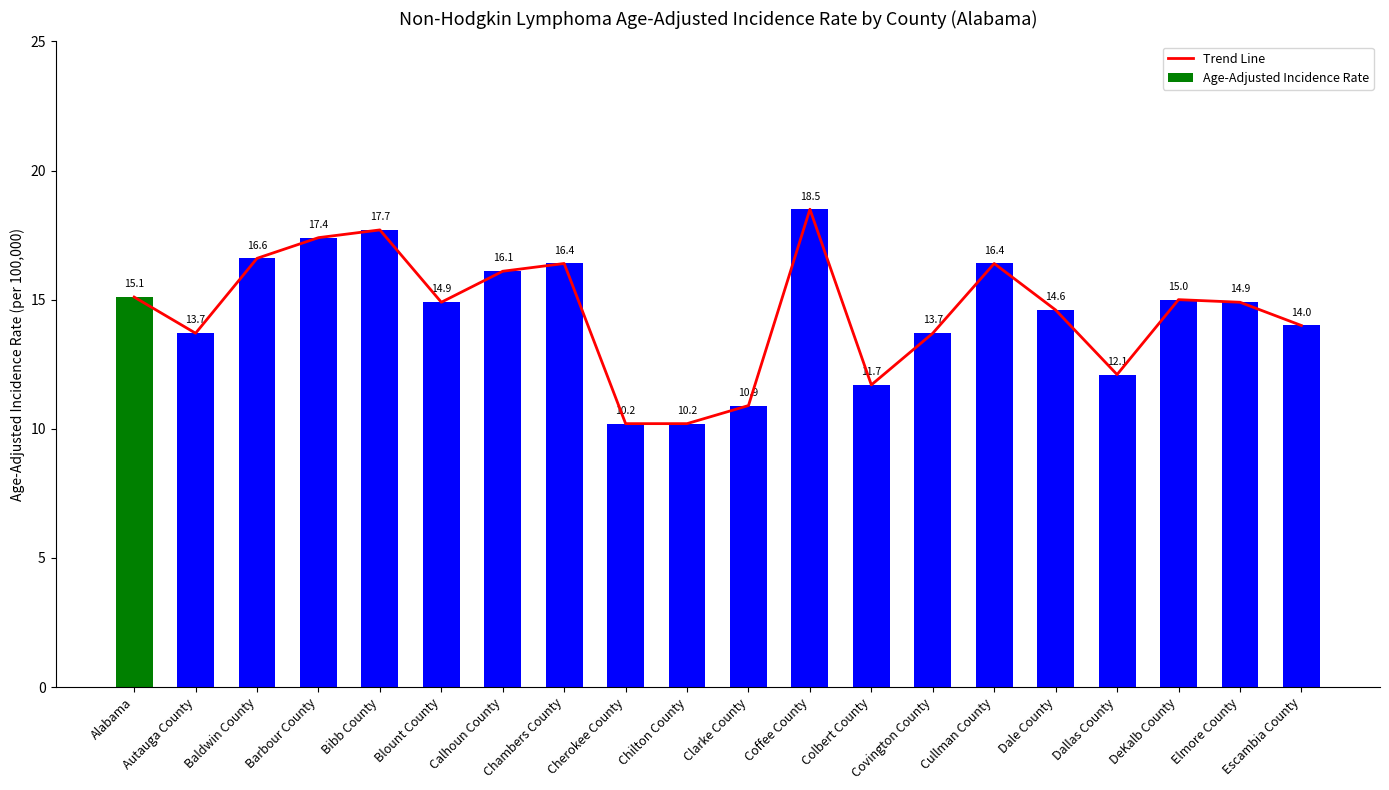

Reading left to right, extract all data points from this chart.

Trend Line: Alabama=15.1	Autauga County=13.7	Baldwin County=16.6	Barbour County=17.4	Bibb County=17.7	Blount County=14.9	Calhoun County=16.1	Chambers County=16.4	Cherokee County=10.2	Chilton County=10.2	Clarke County=10.9	Coffee County=18.5	Colbert County=11.7	Covington County=13.7	Cullman County=16.4	Dale County=14.6	Dallas County=12.1	DeKalb County=15.0	Elmore County=14.9	Escambia County=14.0
Age-Adjusted Incidence Rate: Alabama=15.1	Autauga County=13.7	Baldwin County=16.6	Barbour County=17.4	Bibb County=17.7	Blount County=14.9	Calhoun County=16.1	Chambers County=16.4	Cherokee County=10.2	Chilton County=10.2	Clarke County=10.9	Coffee County=18.5	Colbert County=11.7	Covington County=13.7	Cullman County=16.4	Dale County=14.6	Dallas County=12.1	DeKalb County=15.0	Elmore County=14.9	Escambia County=14.0